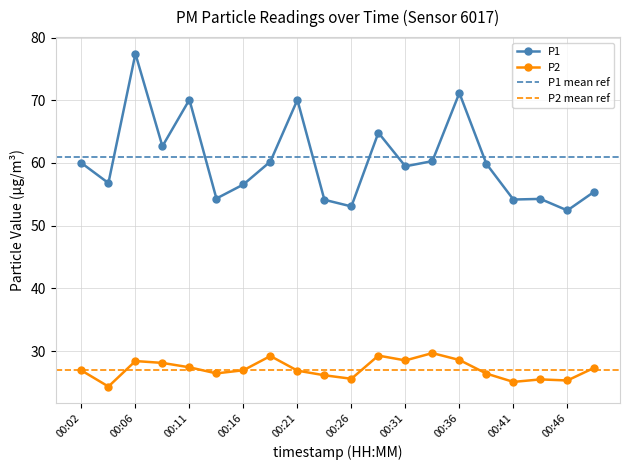

Is the value of P2 at 00:04 greater than the value of P1 at 00:04?

No